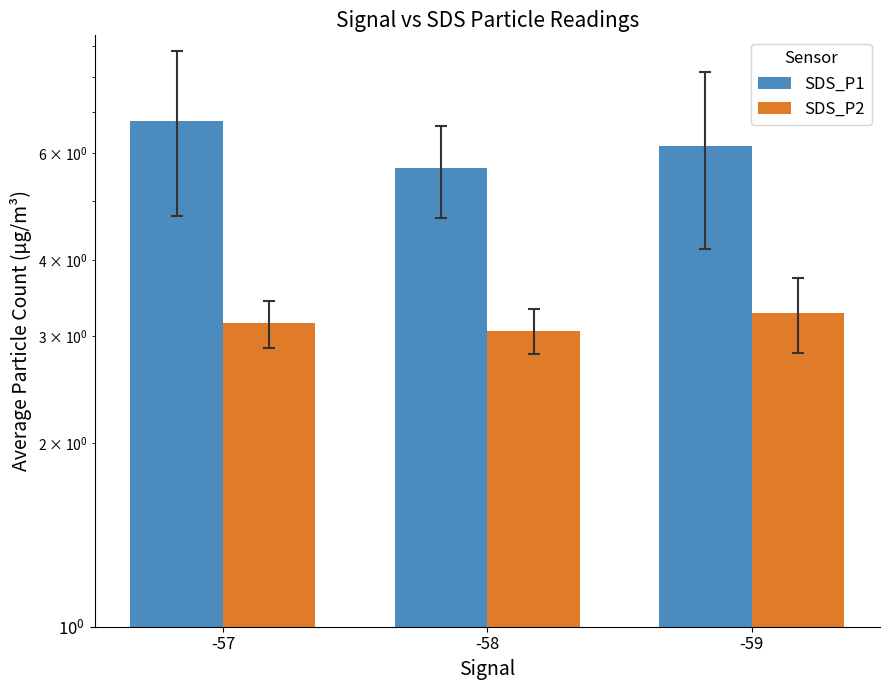

Is it true that SDS_P1 equals 5.7 at -58?

True